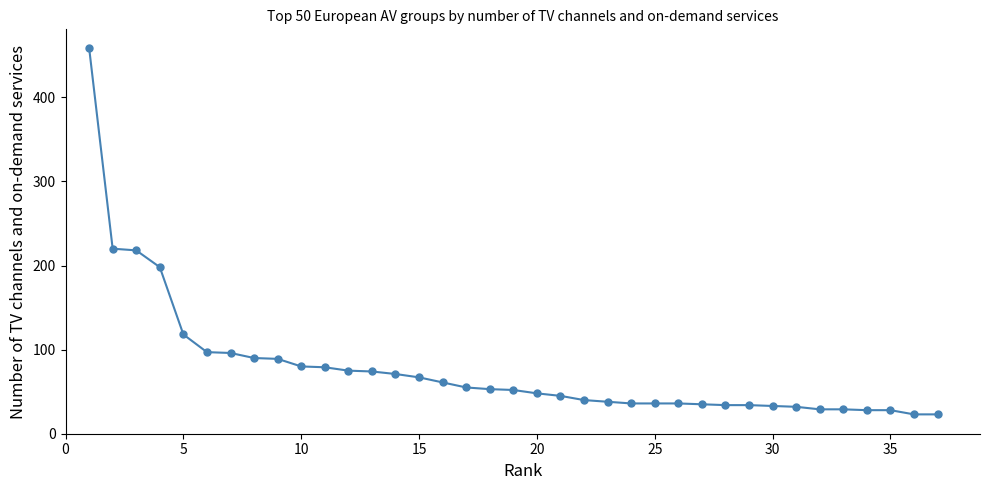

What is the greatest value displayed?

459